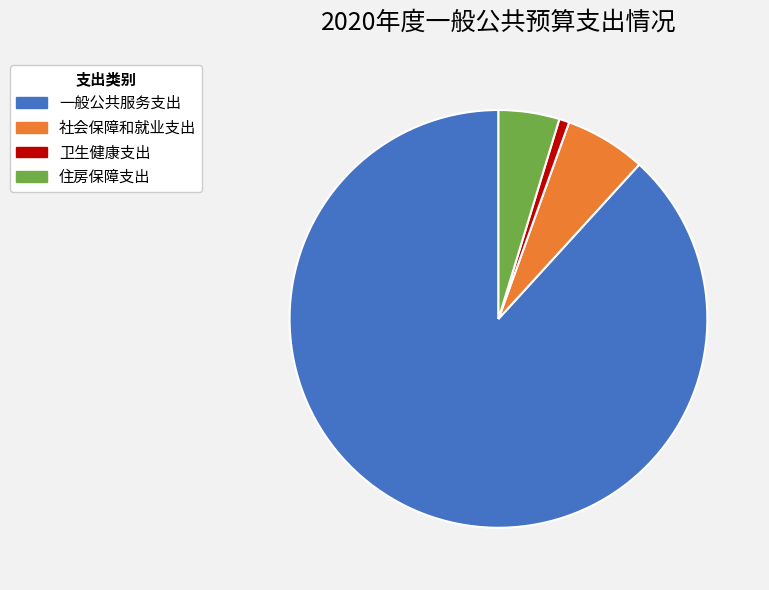

Between 卫生健康支出 and 社会保障和就业支出, which is larger?

社会保障和就业支出